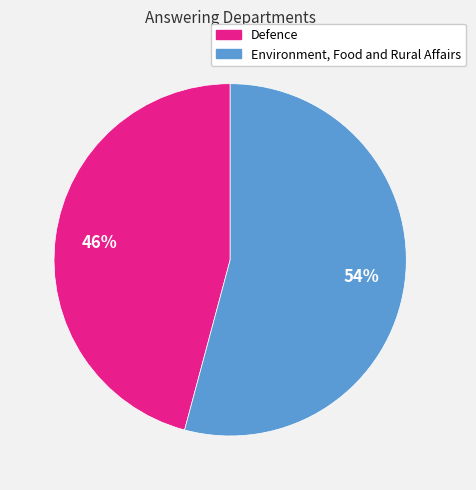

To the nearest percent, what portion does Defence represent?

46%